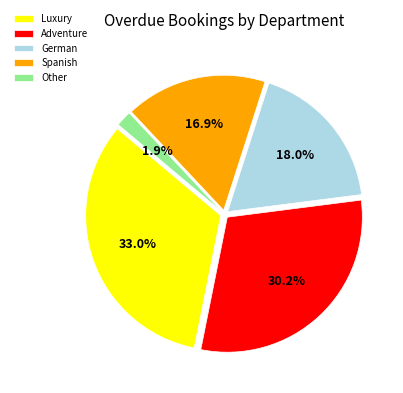

Which has a higher value, German or Other?

German